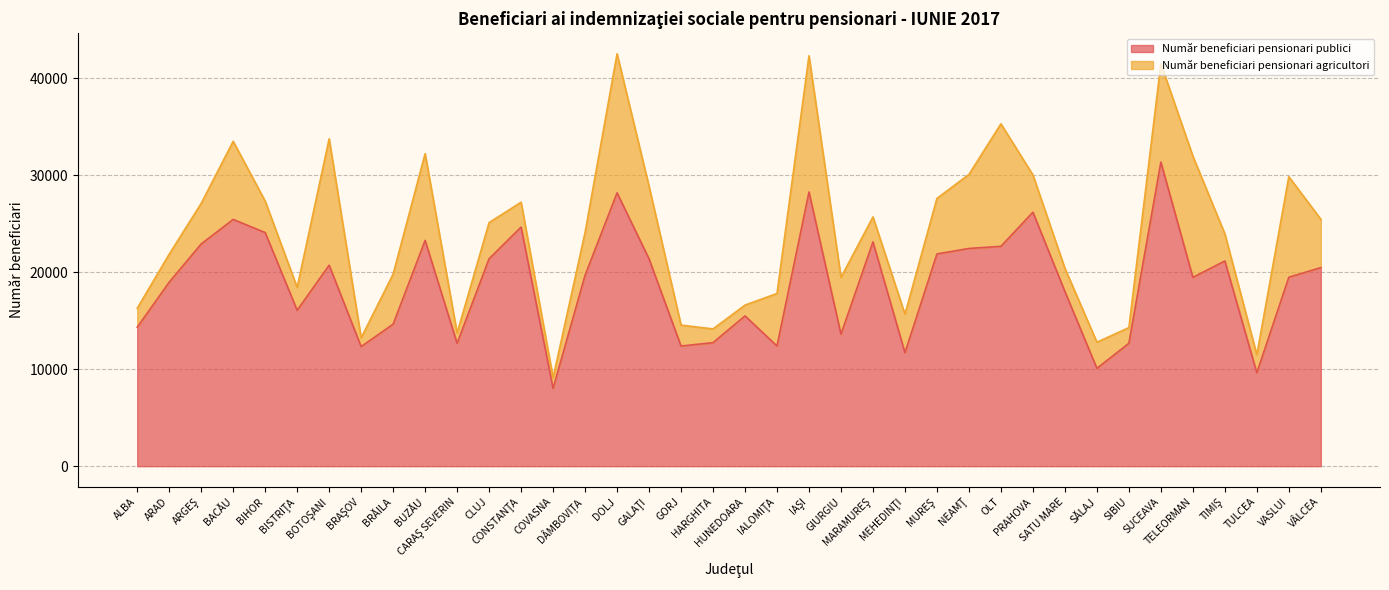

Rank the categories by value from lowest to highest.

COVASNA, TULCEA, SĂLAJ, MEHEDINŢI, BRAŞOV, GORJ, IALOMIŢA, CARAŞ SEVERIN, SIBIU, HARGHITA, GIURGIU, ALBA, BRĂILA, HUNEDOARA, BISTRIŢA, SATU MARE, ARAD, TELEORMAN, VASLUI, DÂMBOVIȚA, VÂLCEA, BOTOŞANI, TIMIŞ, GALAŢI, CLUJ, MUREŞ, NEAMŢ, OLT, ARGEŞ, MARAMUREŞ, BUZĂU, BIHOR, CONSTANŢA, BACĂU, PRAHOVA, DOLJ, IAŞI, SUCEAVA